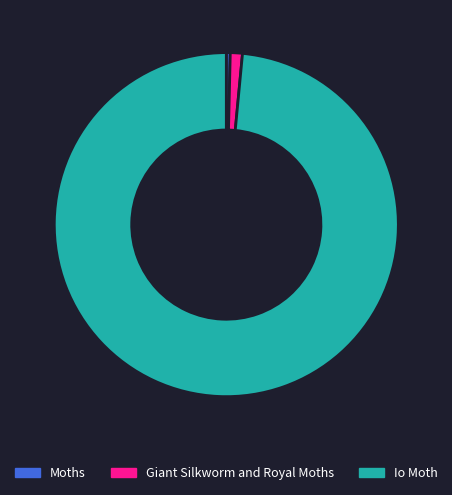

Is the sum of Io Moth and Giant Silkworm and Royal Moths greater than half?

Yes